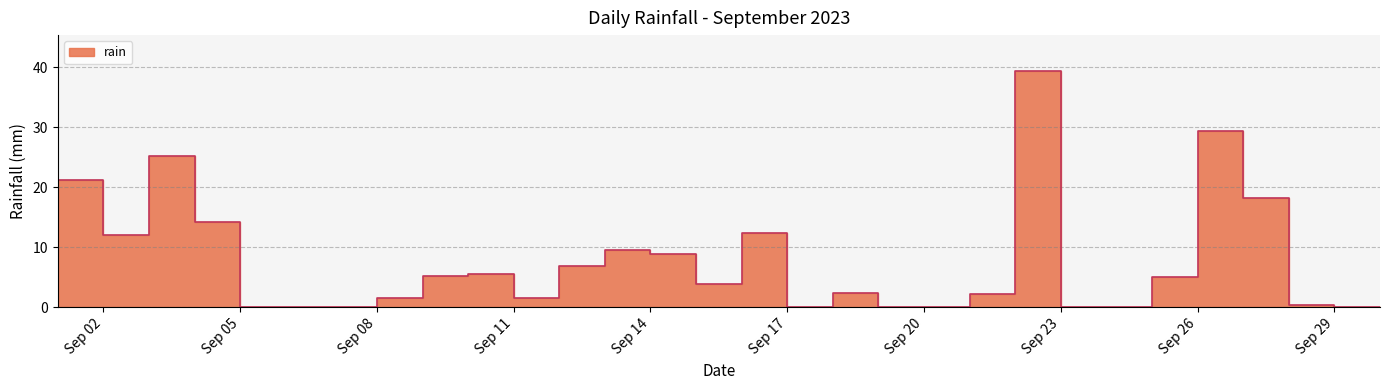

Does the chart display data point markers on the line(s)?

No